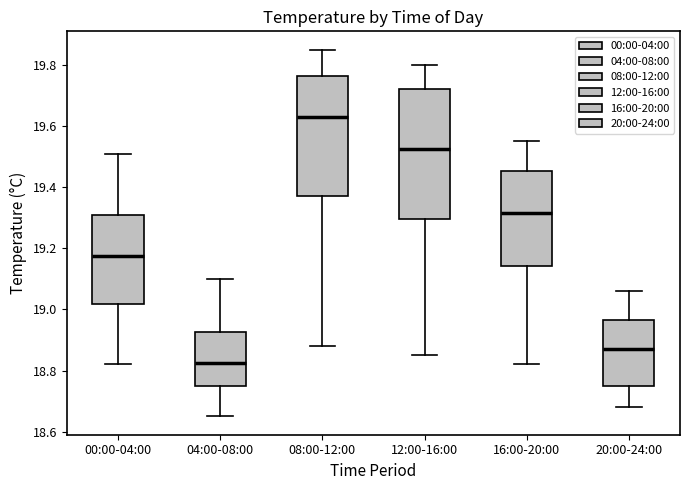

Reading left to right, read every box against the y-axis: the position of its median line, the range the box covers, and the ends of its whiskers. The values are not printed on the chart, so give them approximately, as read against the axis.

00:00-04:00: median 19.18, box 19.02 to 19.32, whiskers 18.82 to 19.52
04:00-08:00: median 18.82, box 18.76 to 18.92, whiskers 18.66 to 19.10
08:00-12:00: median 19.64, box 19.38 to 19.76, whiskers 18.88 to 19.86
12:00-16:00: median 19.52, box 19.30 to 19.72, whiskers 18.86 to 19.80
16:00-20:00: median 19.32, box 19.14 to 19.46, whiskers 18.82 to 19.56
20:00-24:00: median 18.88, box 18.76 to 18.96, whiskers 18.68 to 19.06